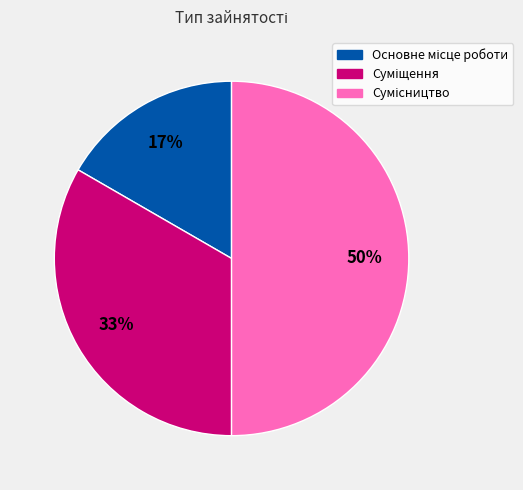

To the nearest percent, what is the difference between the largest and smallest slice percentages?

33%